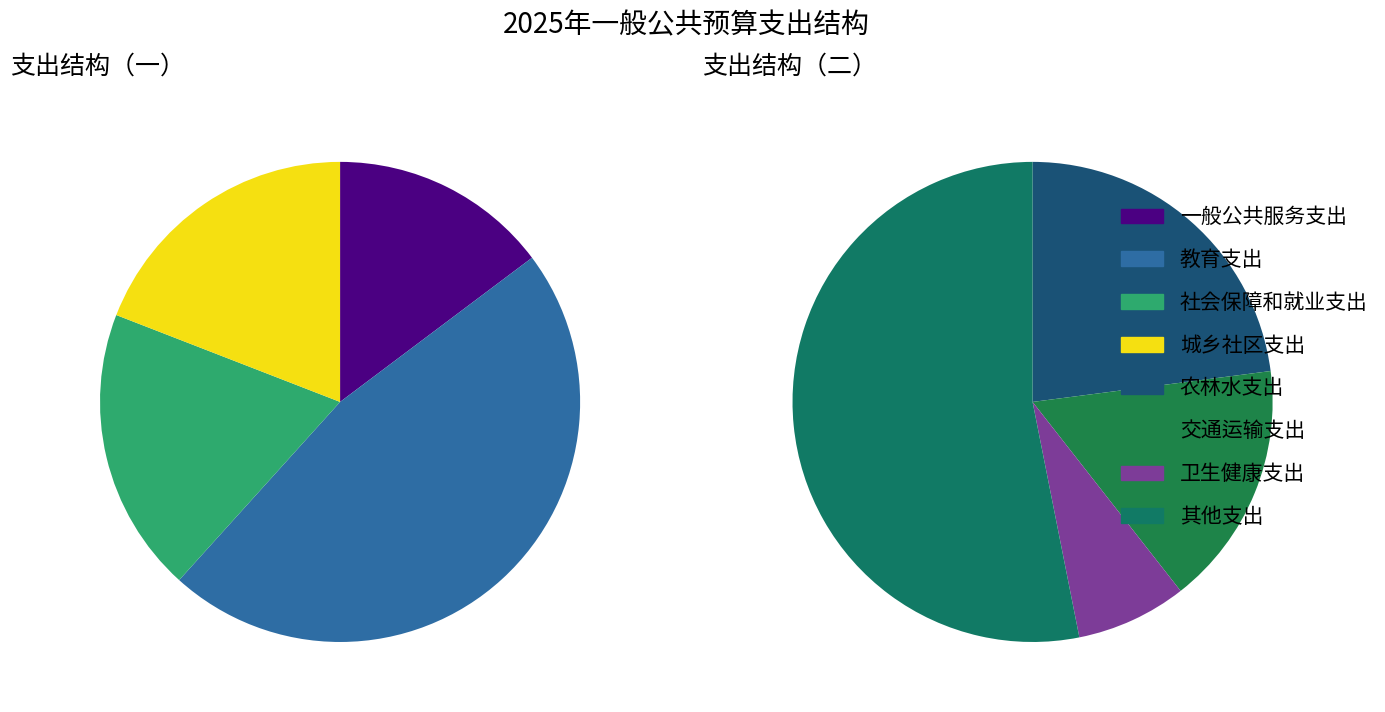

Between 社会保障和就业支出 and 城乡社区支出, which is larger?

社会保障和就业支出